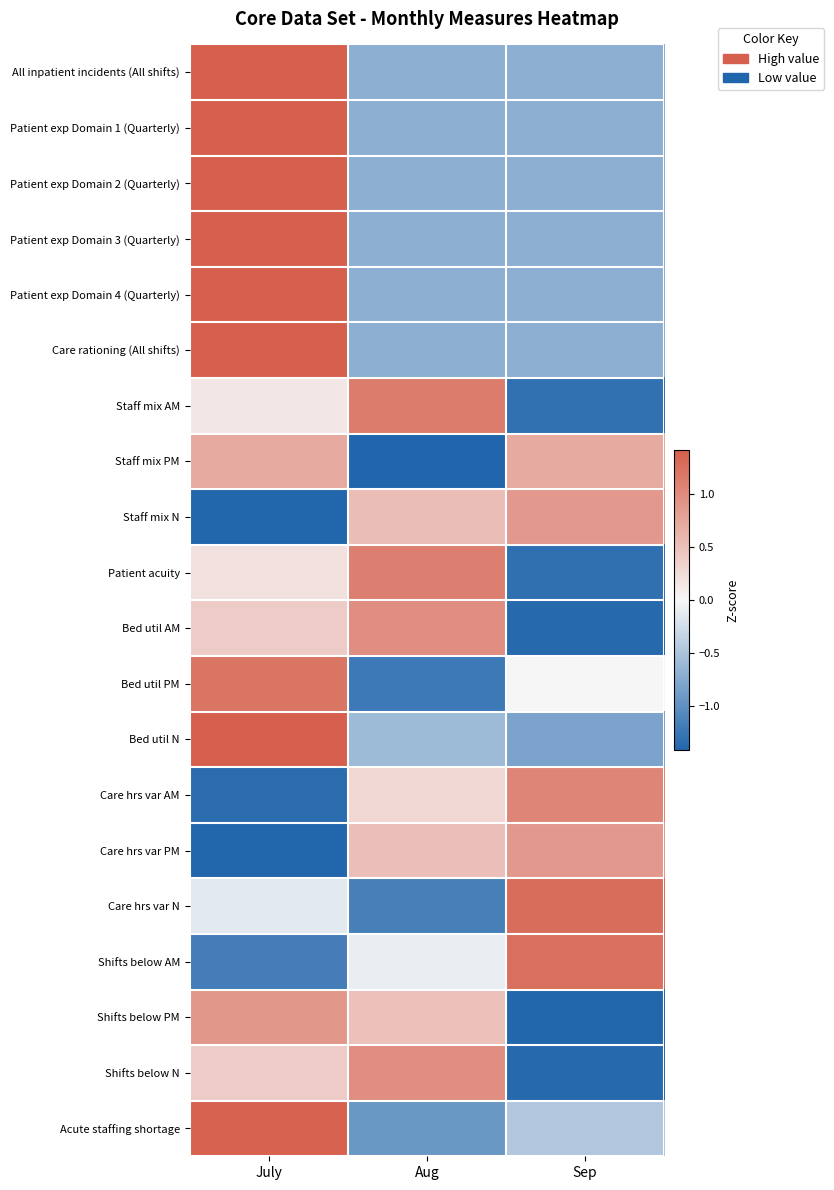

Which label corresponds to the smallest value in the chart?

Aug